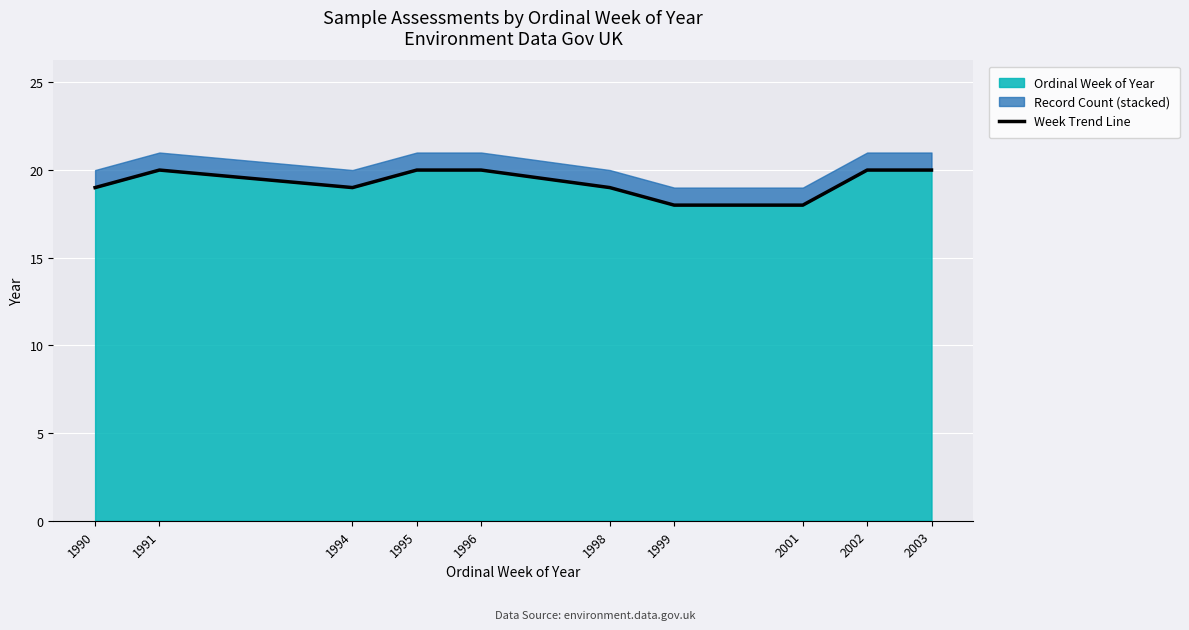

True or false: the data shows 19 at 1990.

True